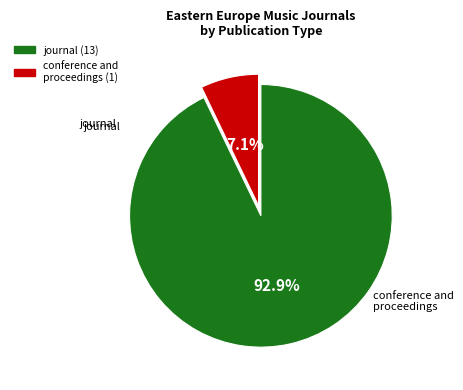

Which category has the biggest portion of the pie?

journal